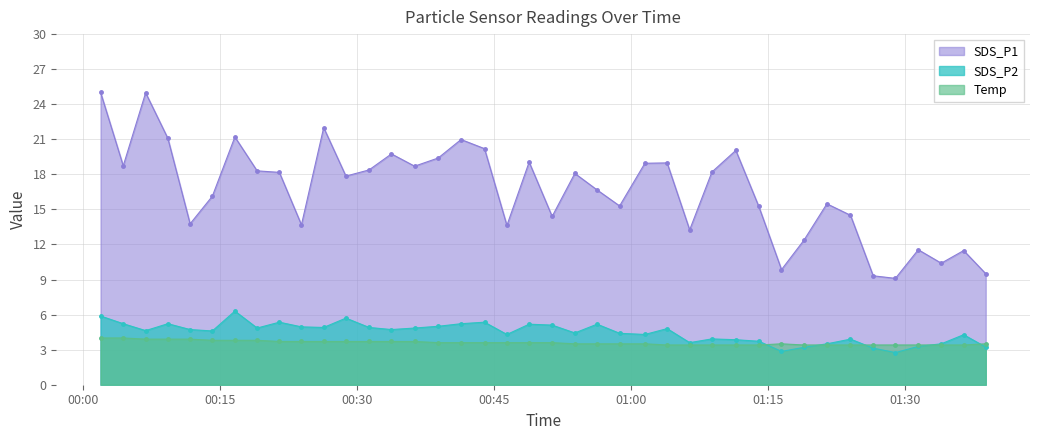

How many lines are shown in the chart?

3